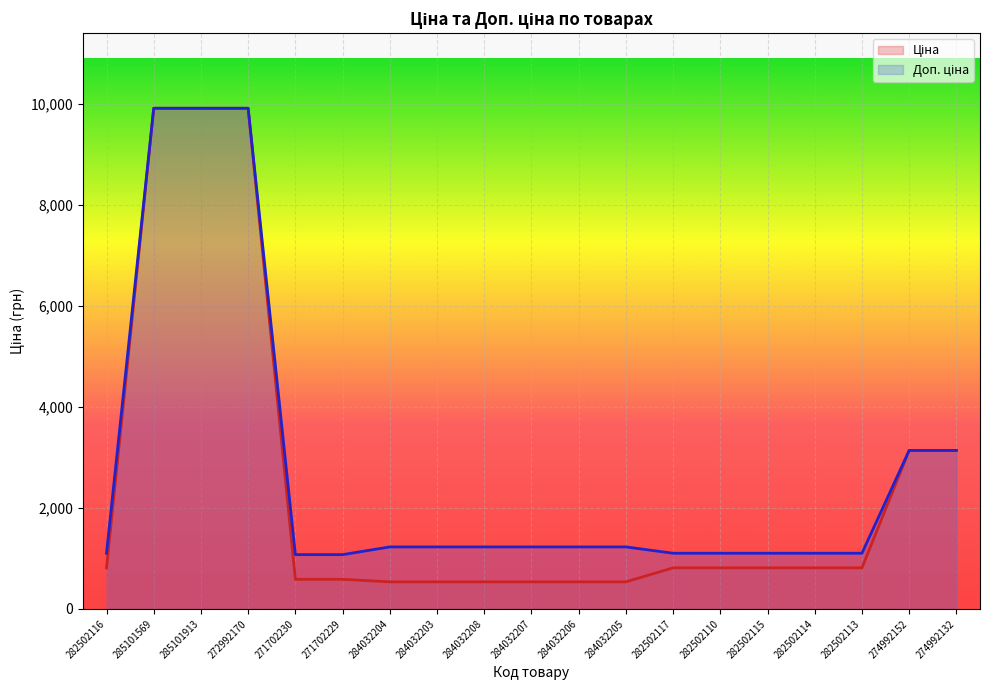

Reading left to right, list all the values displayed in this chart.

Ціна: 282502116=813.0	285101569=9908.5	285101913=9908.5	272992170=9908.5	271702230=586.0	271702229=586.0	284032204=535.4	284032203=535.4	284032208=535.4	284032207=535.4	284032206=535.4	284032205=535.4	282502117=813.0	282502110=813.0	282502115=813.0	282502114=813.0	282502113=813.0	274992152=3136.8	274992132=3136.8
Доп. ціна: 282502116=1101.8	285101569=9908.5	285101913=9908.5	272992170=9908.5	271702230=1074.5	271702229=1074.5	284032204=1227.2	284032203=1227.2	284032208=1227.2	284032207=1227.2	284032206=1227.2	284032205=1227.2	282502117=1101.8	282502110=1101.8	282502115=1101.8	282502114=1101.8	282502113=1101.8	274992152=3137.0	274992132=3137.0